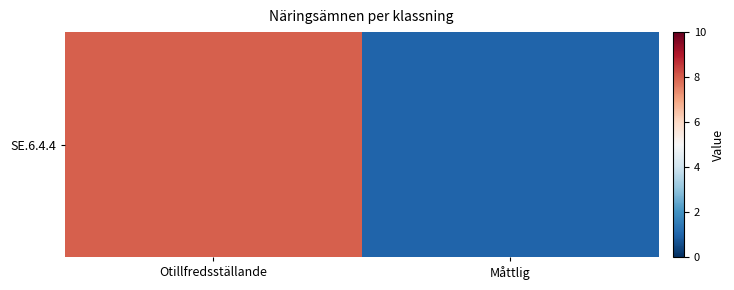

Rank the categories by value from lowest to highest.

Måttlig, Otillfredsställande